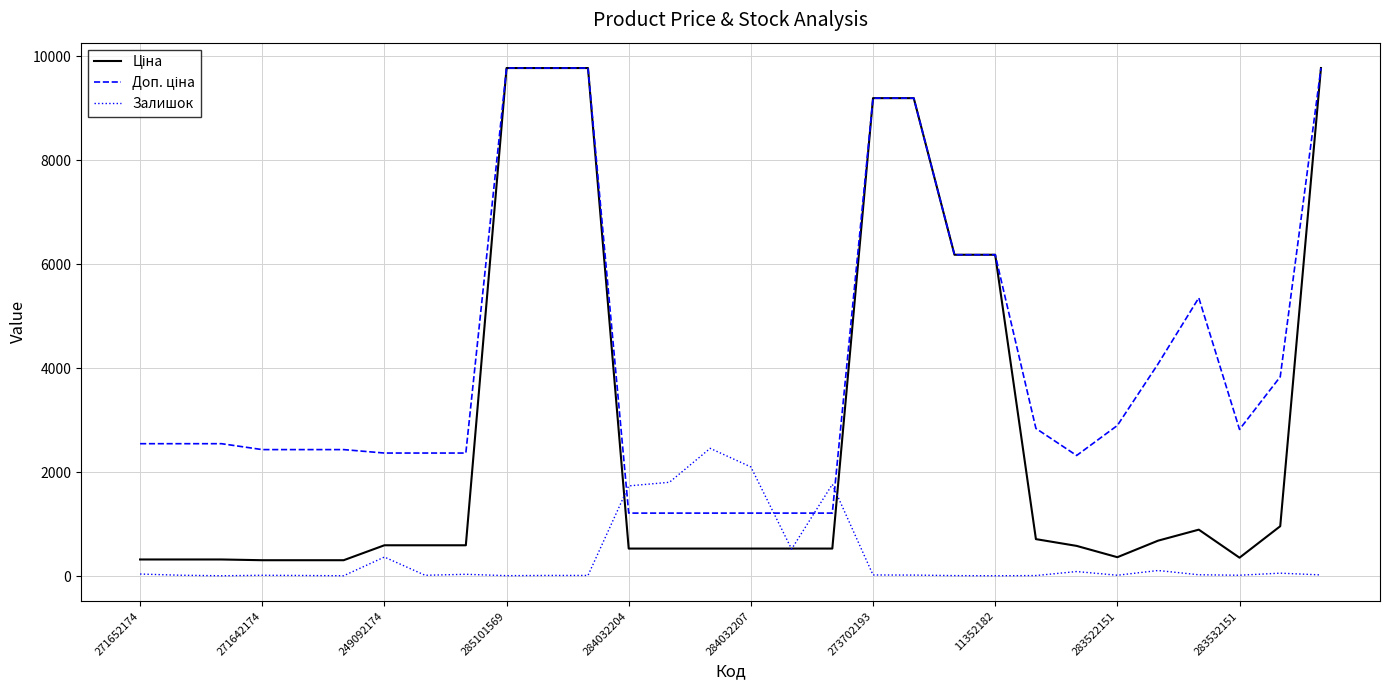

What is the highest value of the Залишок series?

2457.0